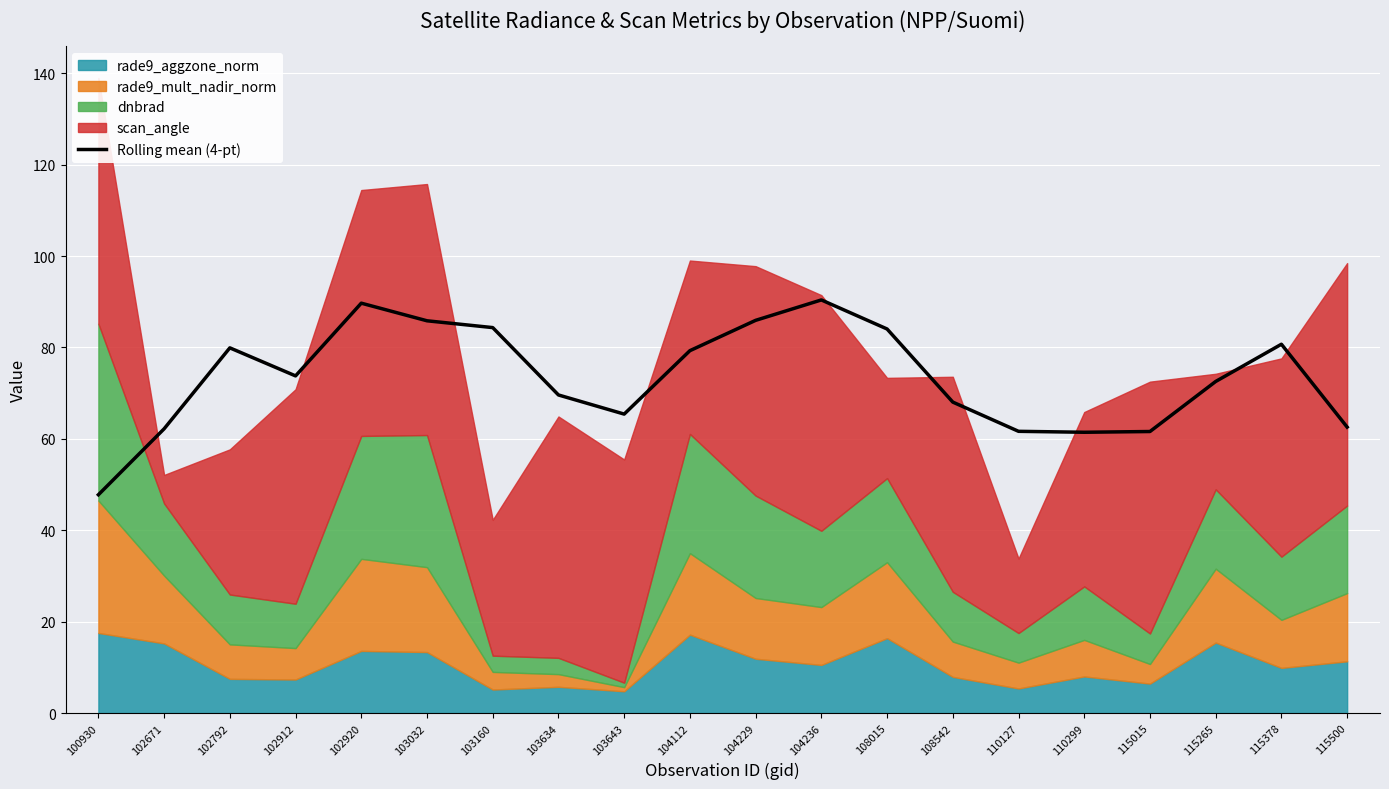

What is the minimum value for Rolling mean (4-pt)?

47.8